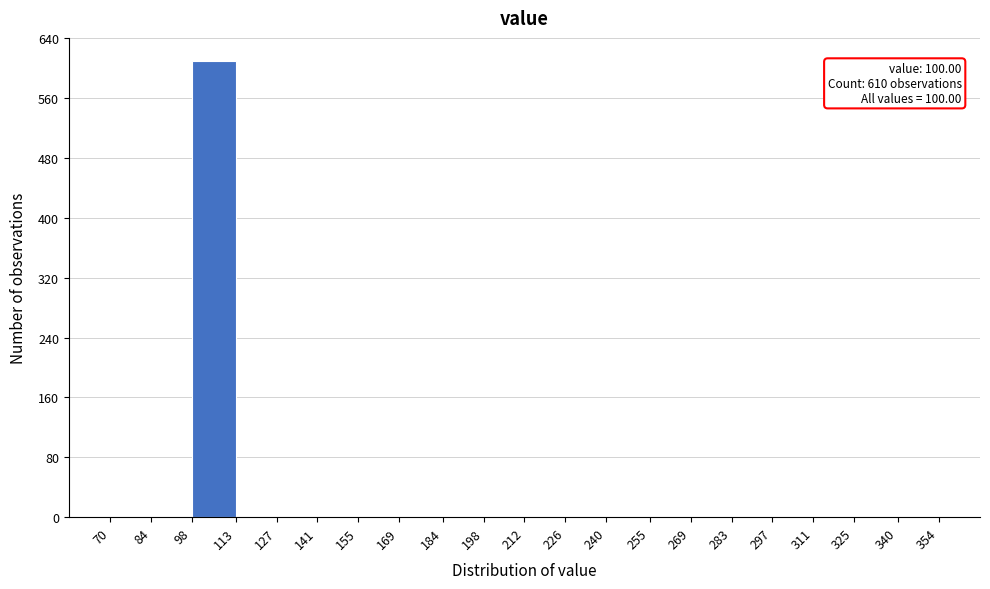

Which range on the x-axis has the tallest bar?

98 to 113